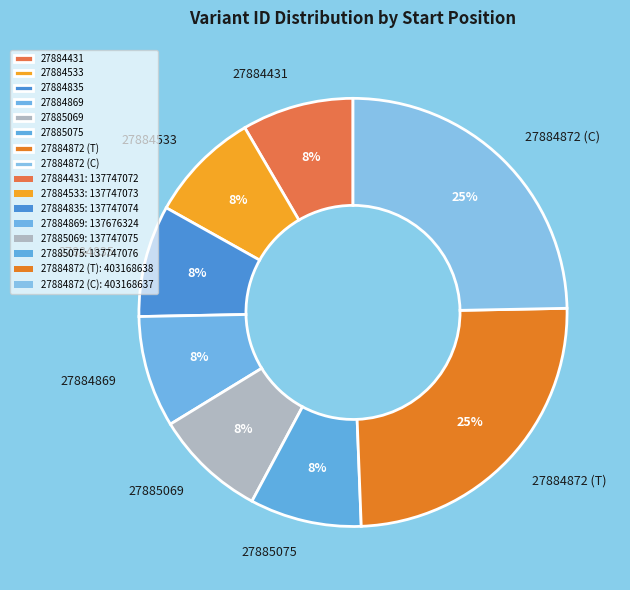

To the nearest percent, what is the average slice percentage?

12%